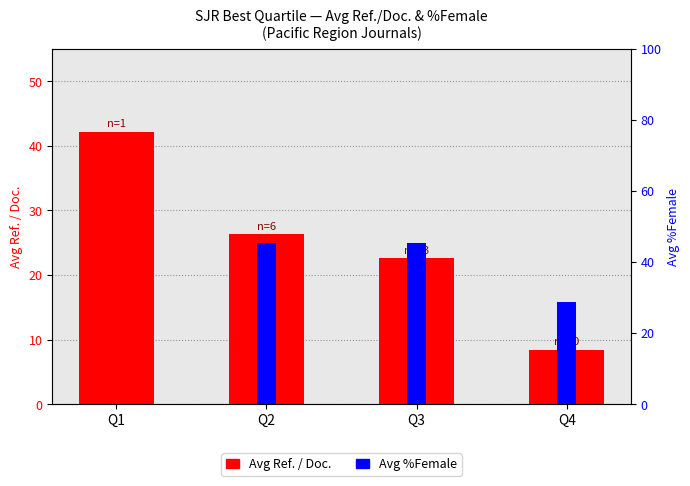

What is the total value across all series at Q3?

67.8